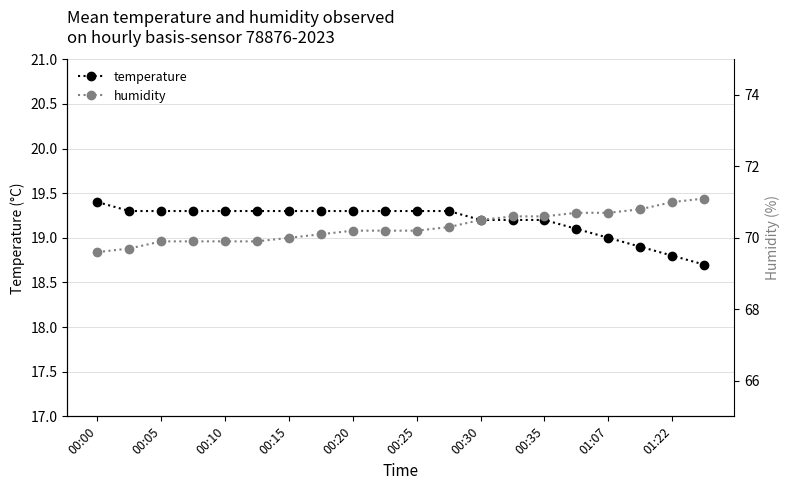

The value of temperature at 00:30 is 9.2. True or false?

False